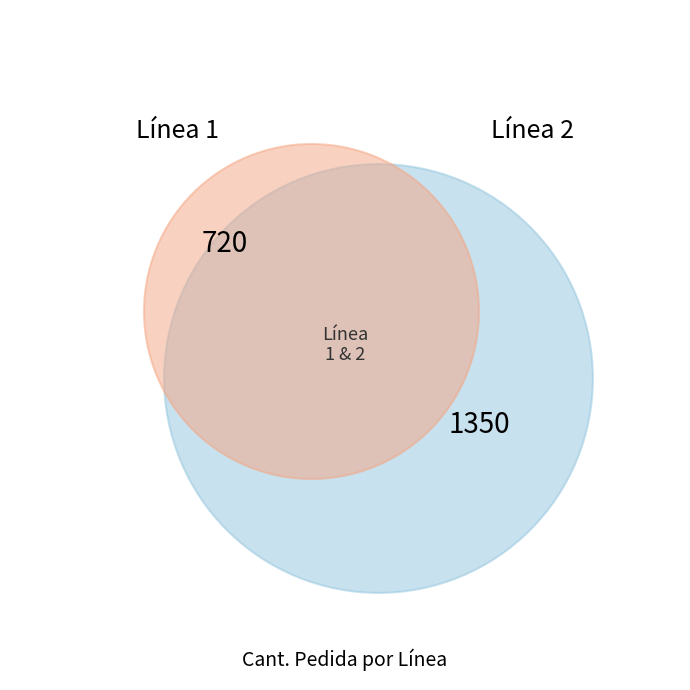

Which has a higher value, 1 or 2?

2